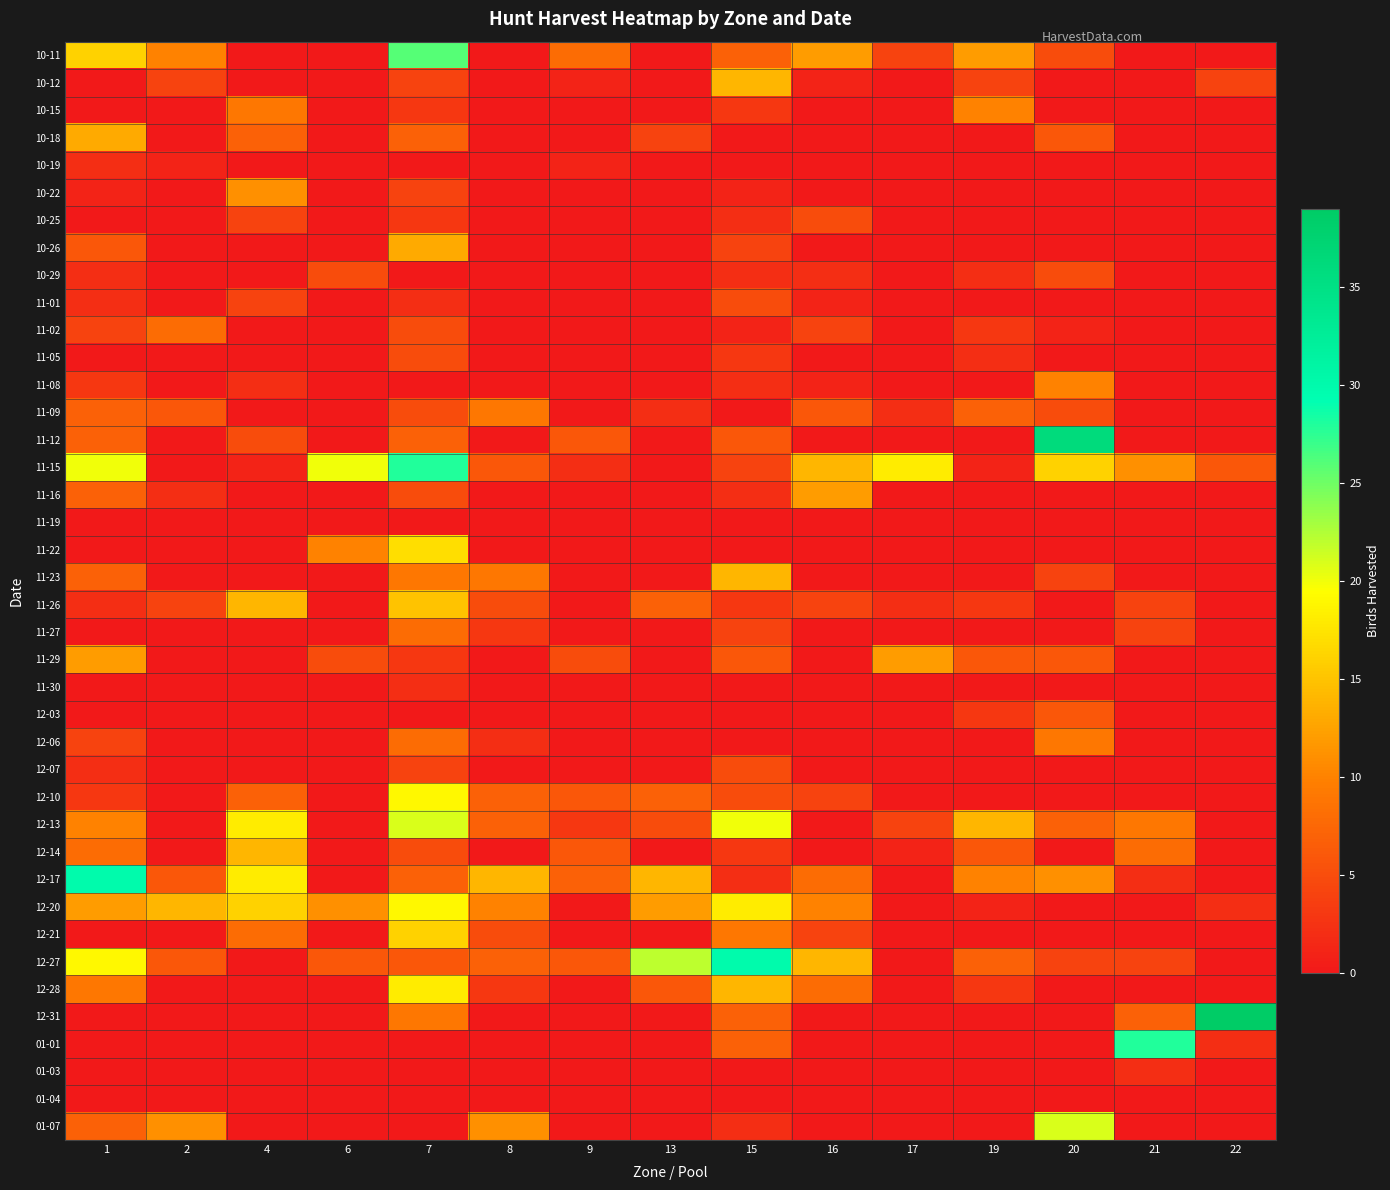

Which category has the highest value across all series?

22